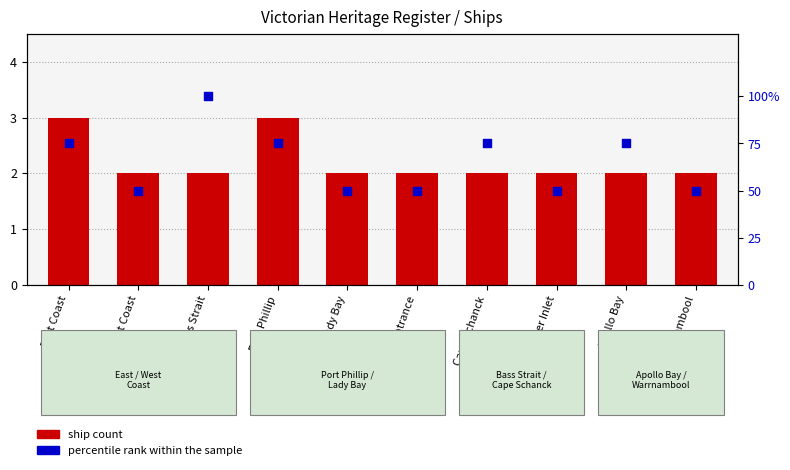

Is the value of percentile rank within the sample at Cape Schanck greater than the value of ship count at Corner Inlet?

Yes